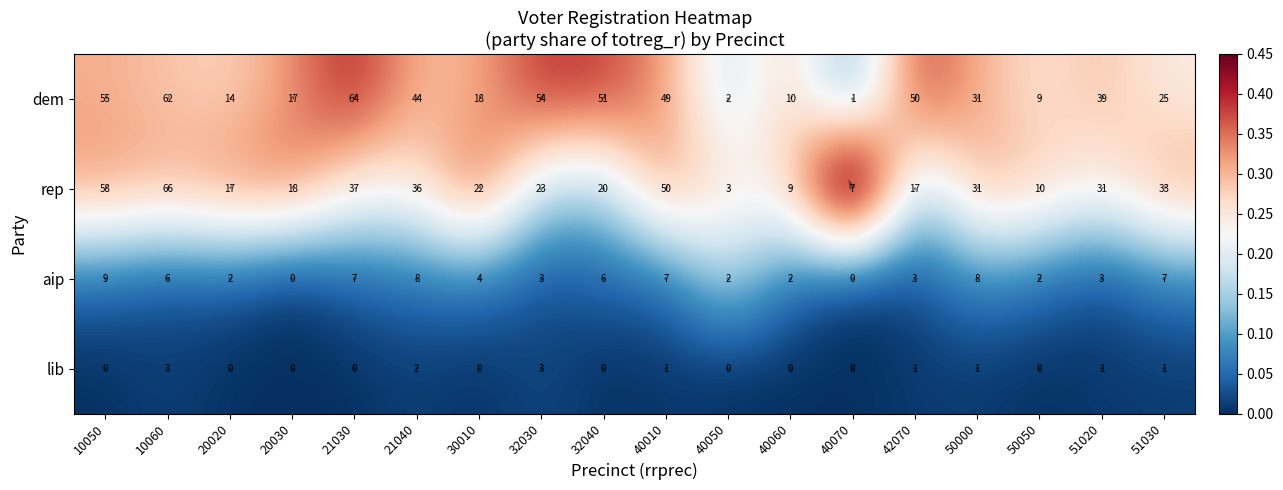

Rank the series at 21040 from lowest to highest value.

lib, aip, rep, dem